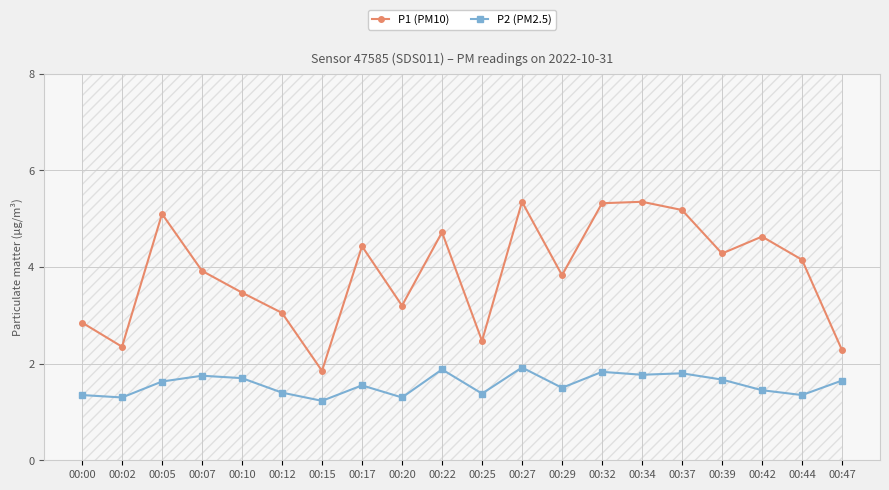

How many lines are shown in the chart?

2